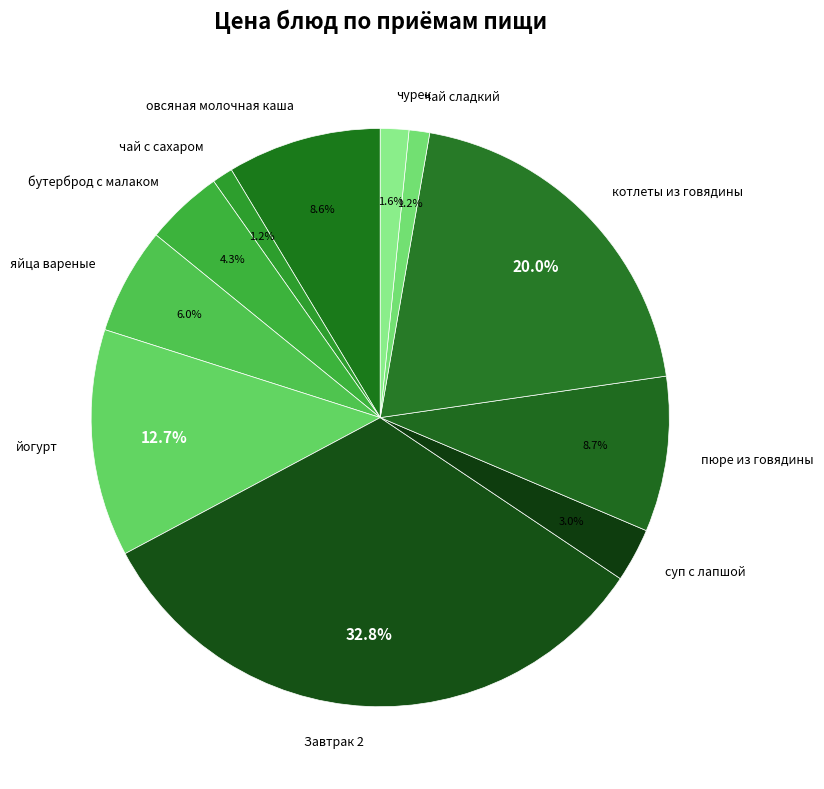

How many slices are in this pie chart?

11